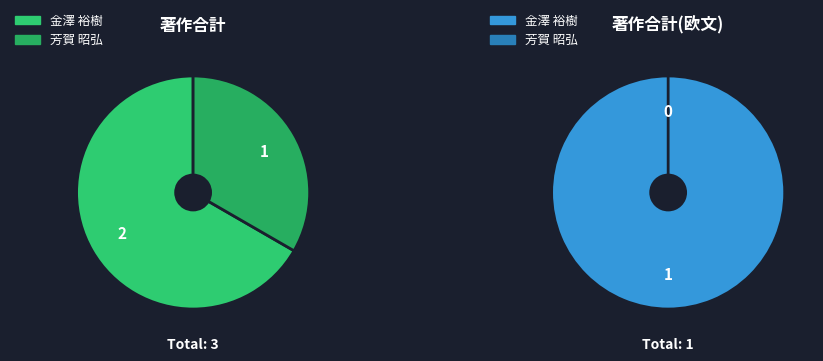

How many slices are in this pie chart?

2